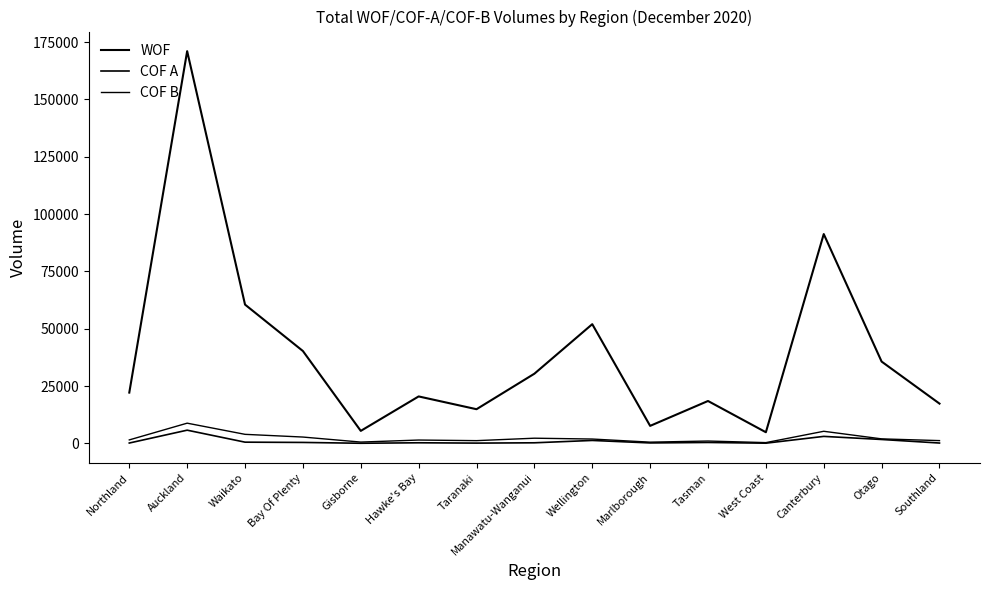

Does the chart display data point markers on the line(s)?

No